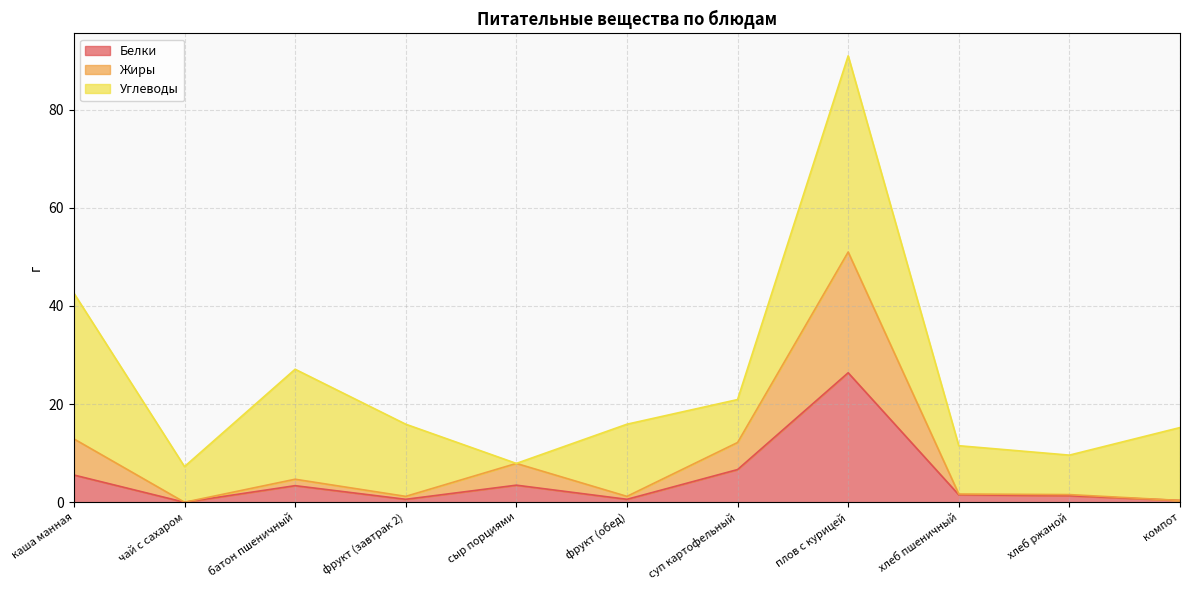

How many data points in Жиры are less than 1?

2